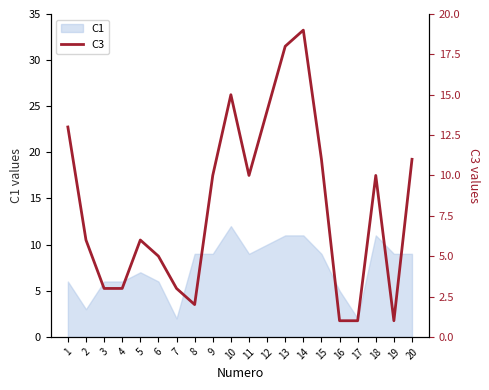

The C1 series shows 9 at 15. True or false?

True